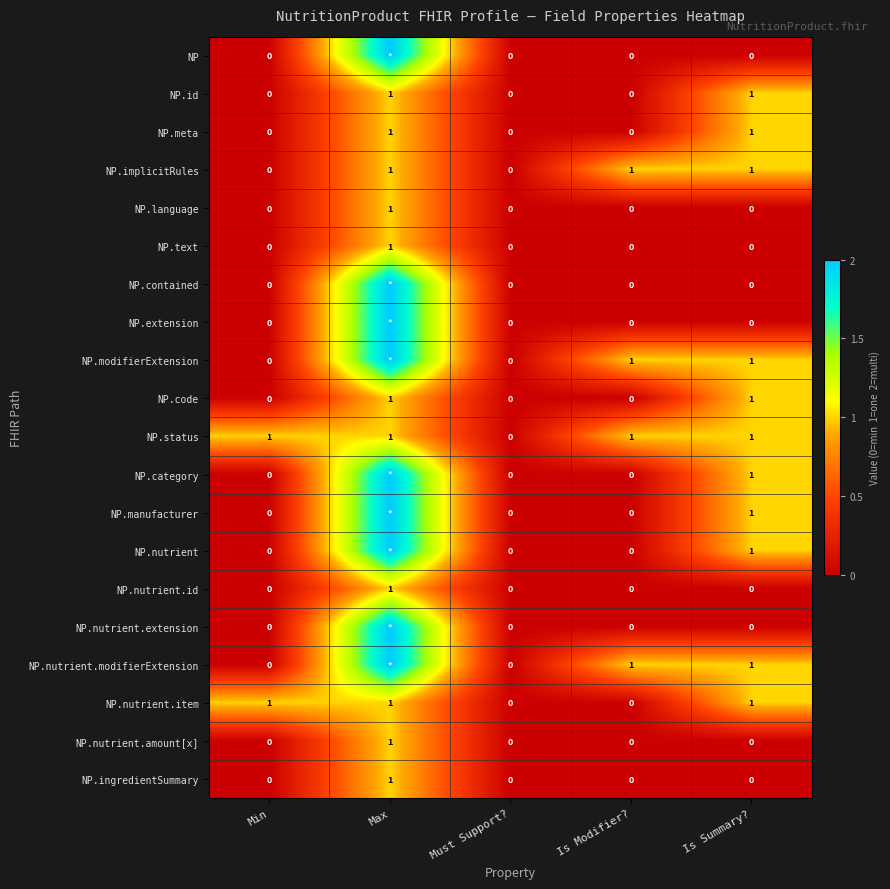

Count the NP.implicitRules values in the range 0 to 1.

5